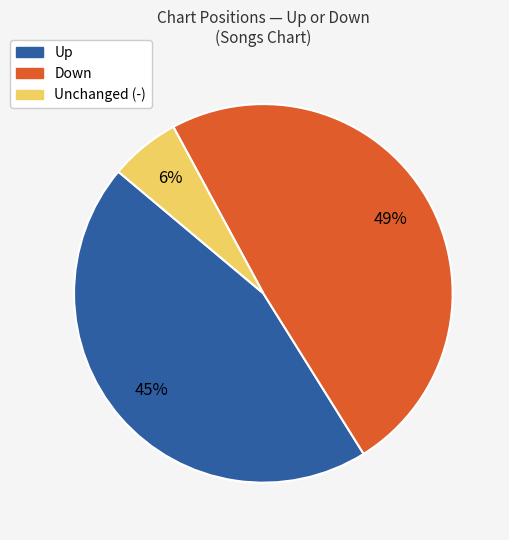

To the nearest percent, what is the average slice percentage?

33%